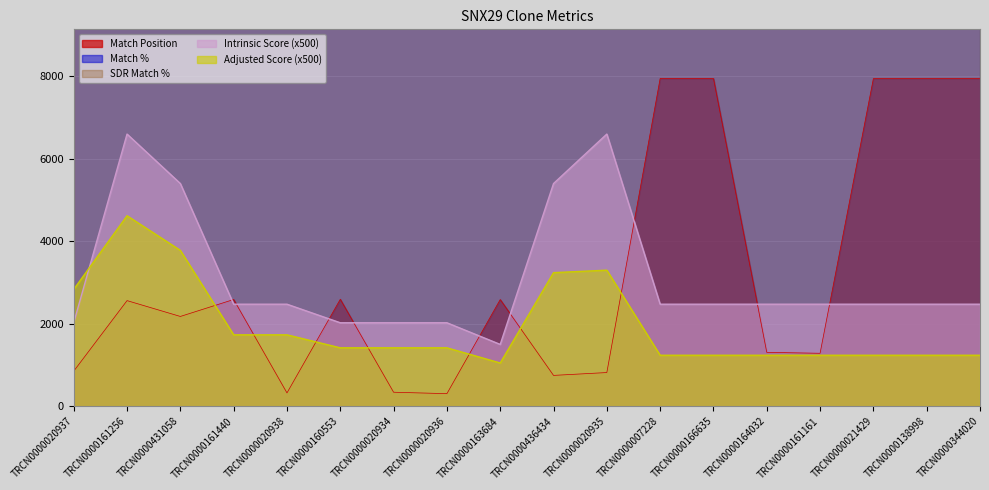

What is the difference between the Intrinsic Score values at TRCN0000020935 and TRCN0000020934?

4575.0